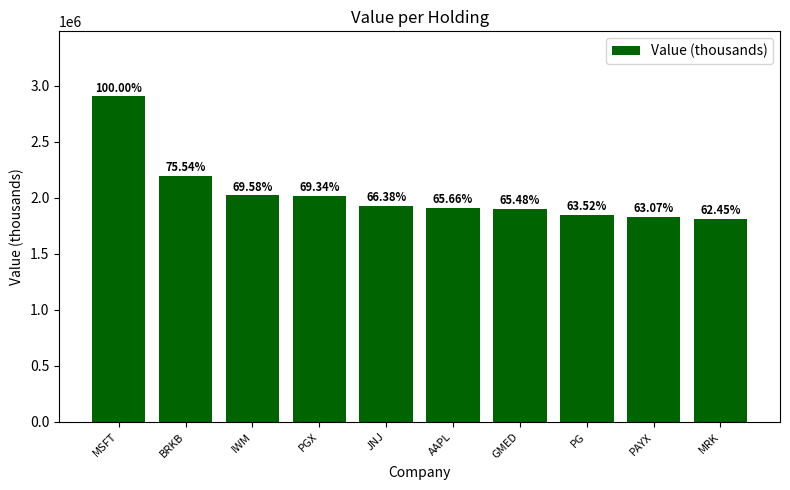

Are the bars horizontal?

No